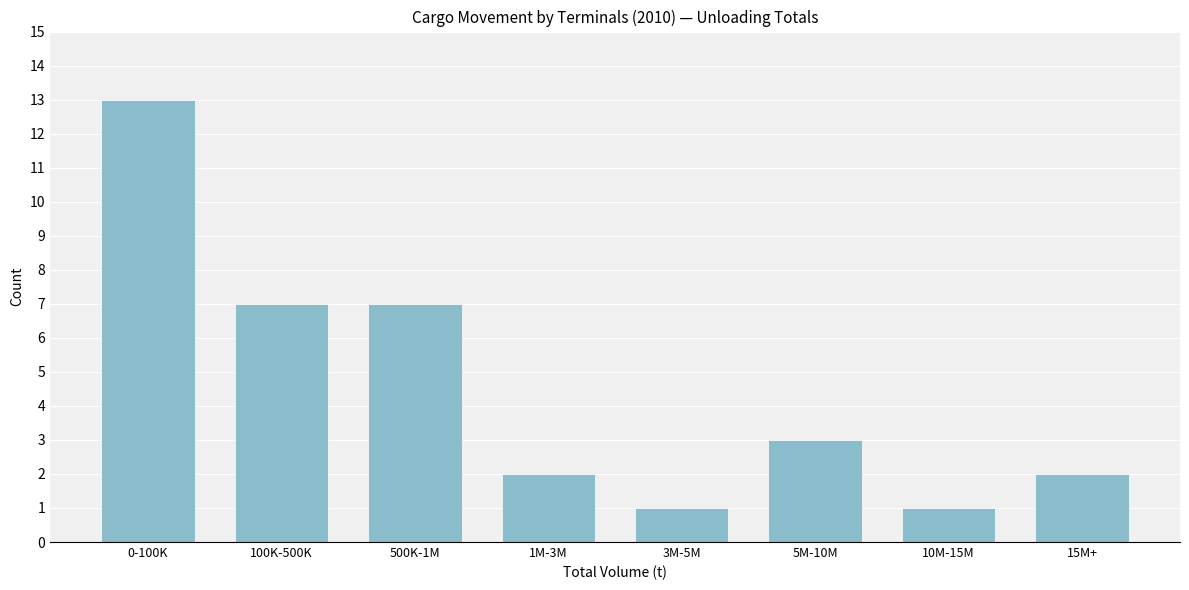

Reading left to right, transcribe all the data shown in this chart.

0-100K=13	100K-500K=7	500K-1M=7	1M-3M=2	3M-5M=1	5M-10M=3	10M-15M=1	15M+=2